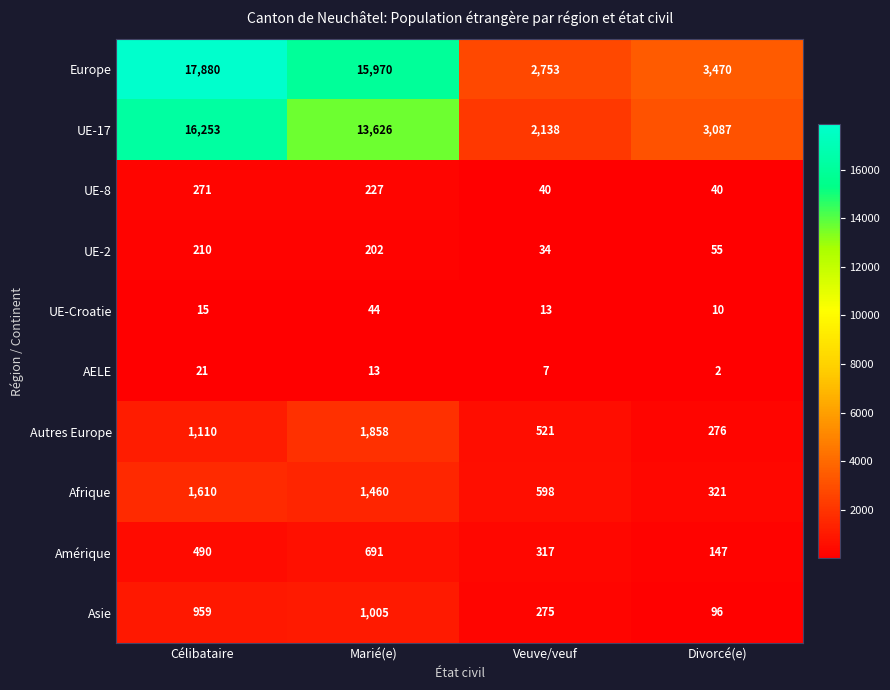

At Marié(e), list the series in order from smallest to largest.

AELE, UE-Croatie, UE-2, UE-8, Amérique, Asie, Afrique, Autres Europe, UE-17, Europe